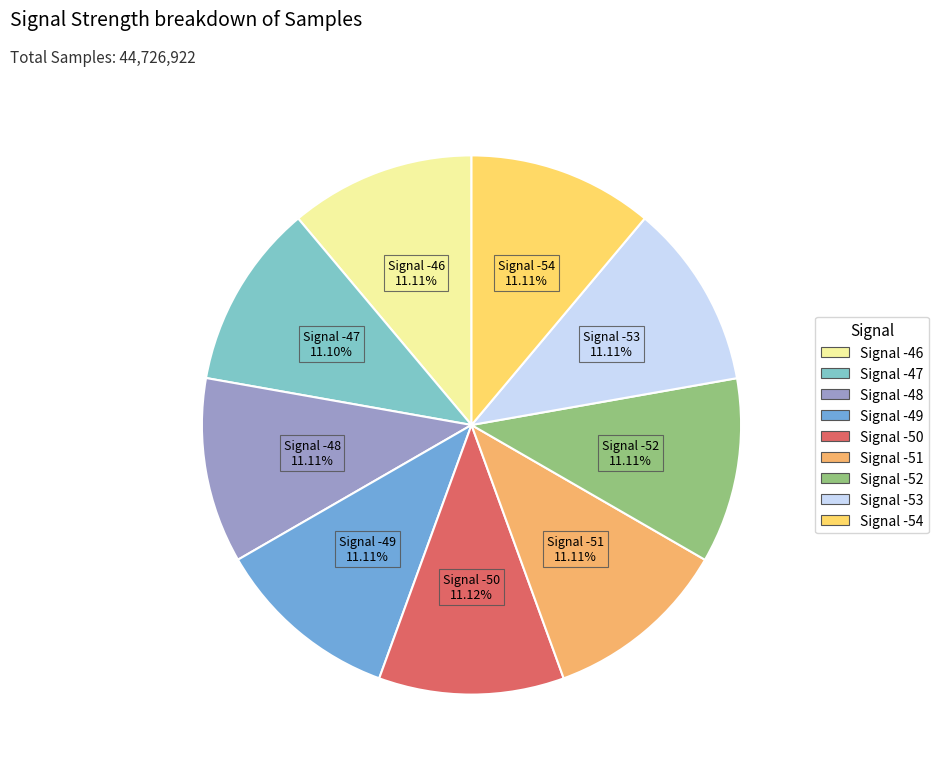

Do Signal -52 and Signal -47 together represent more than half of the pie?

No